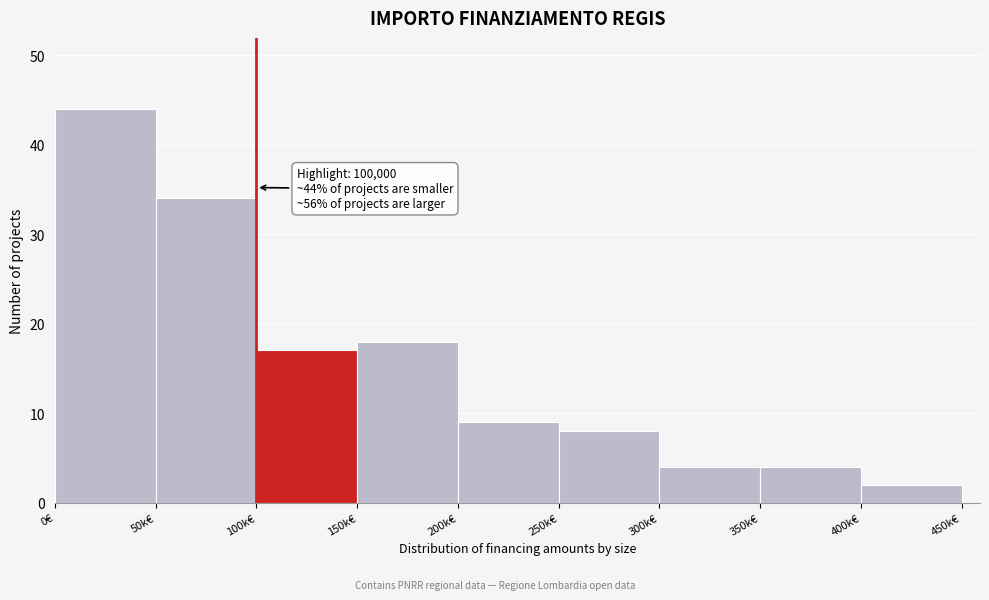

Reading left to right, what are all the values shown in this chart?

0€=44	50k€=34	100k€=17	150k€=18	200k€=9	250k€=8	300k€=4	350k€=4	400k€=2